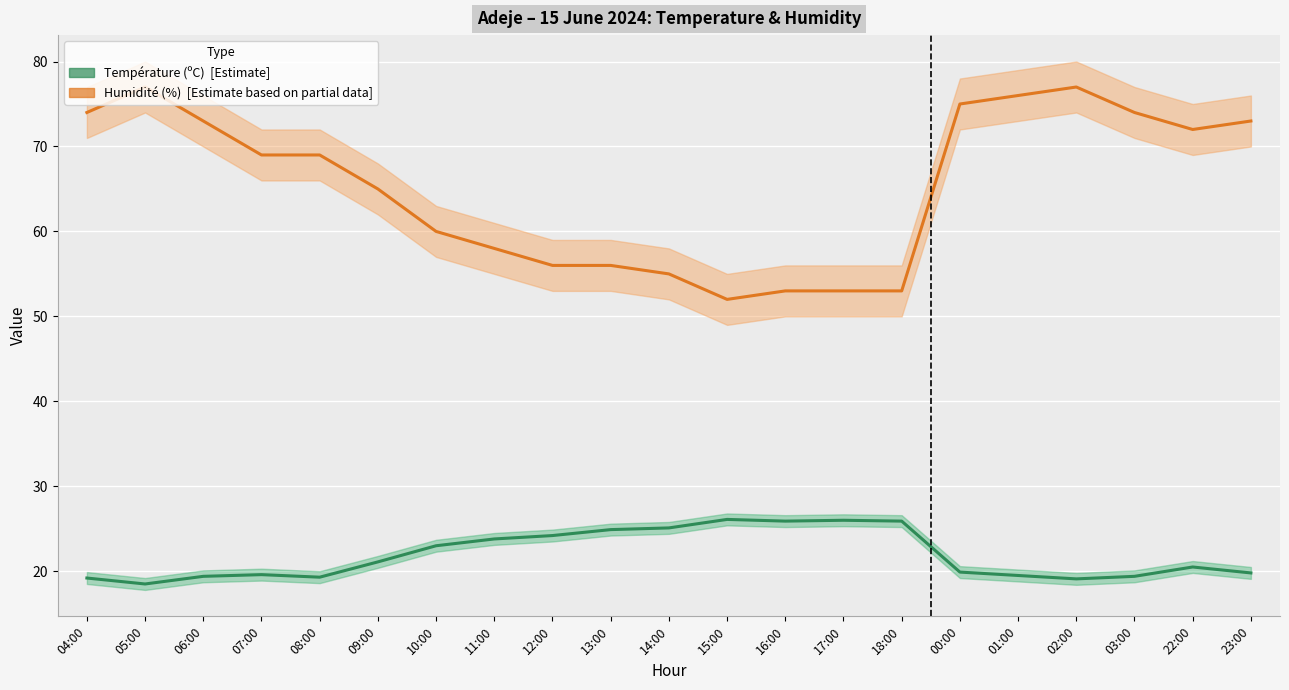

At which label does Température (ºC) reach its peak?

15:00